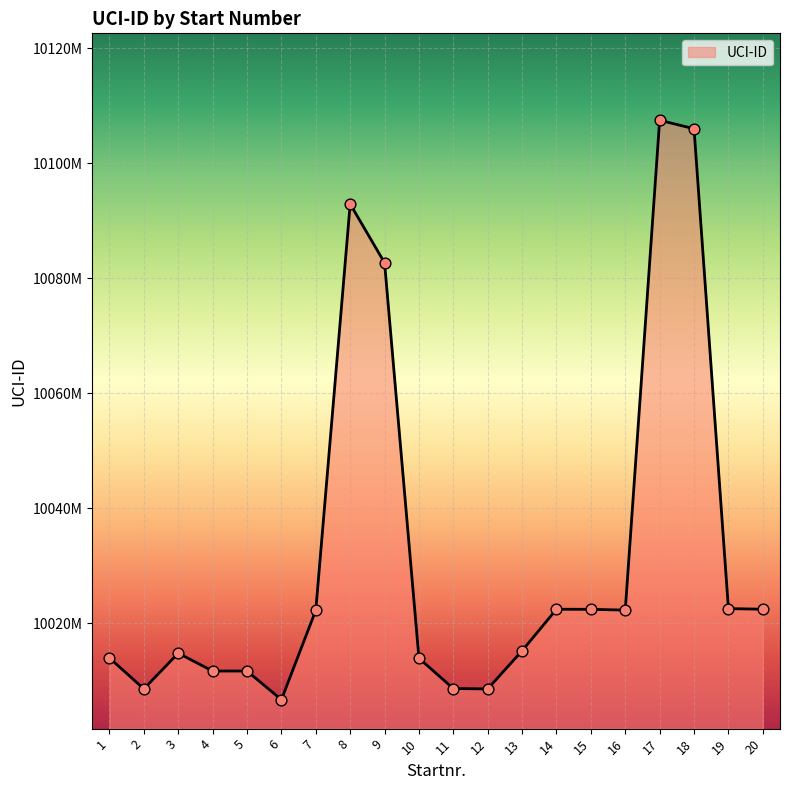

Is this an area chart (filled region under the line)?

Yes